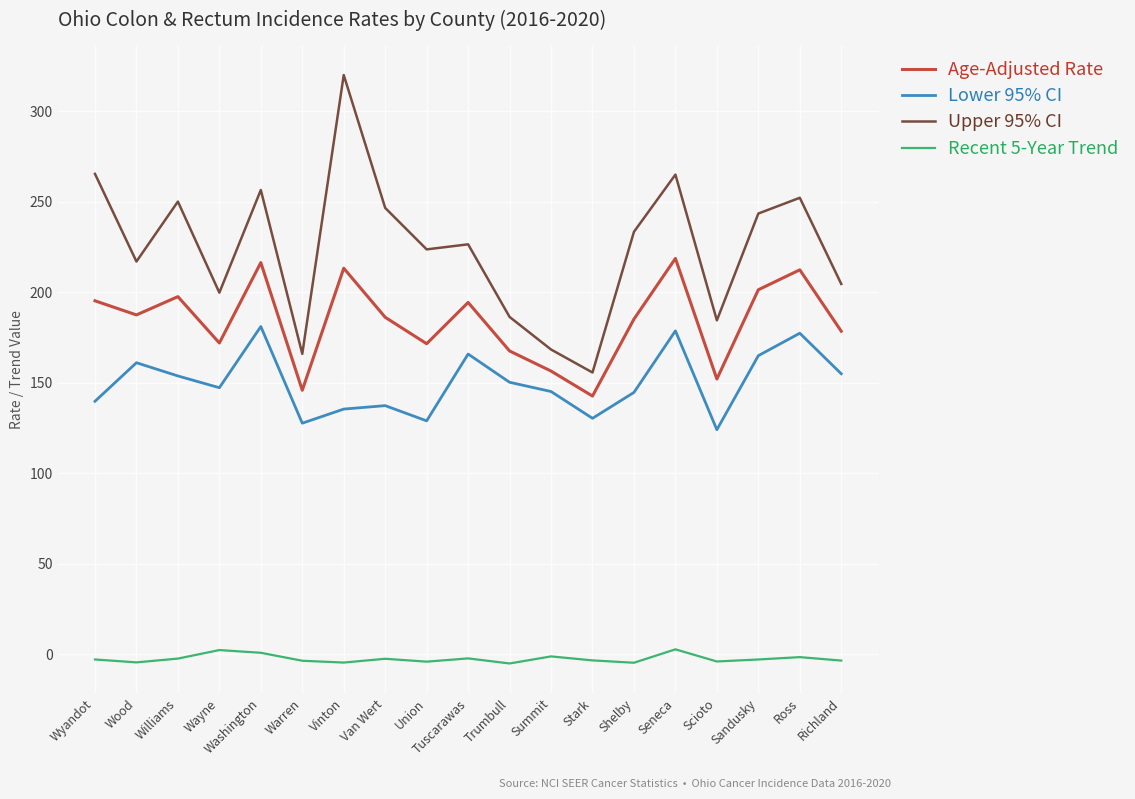

Is it true that Age-Adjusted Rate equals 93.0 at Sandusky?

False